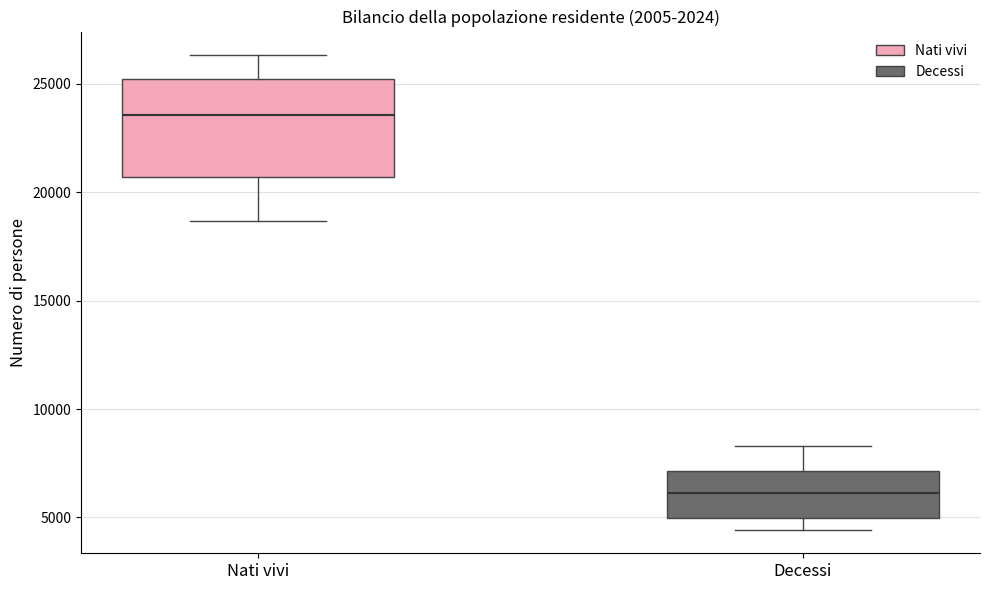

Comparing the boxes themselves (not the whiskers), which one is the tallest?

Nati vivi